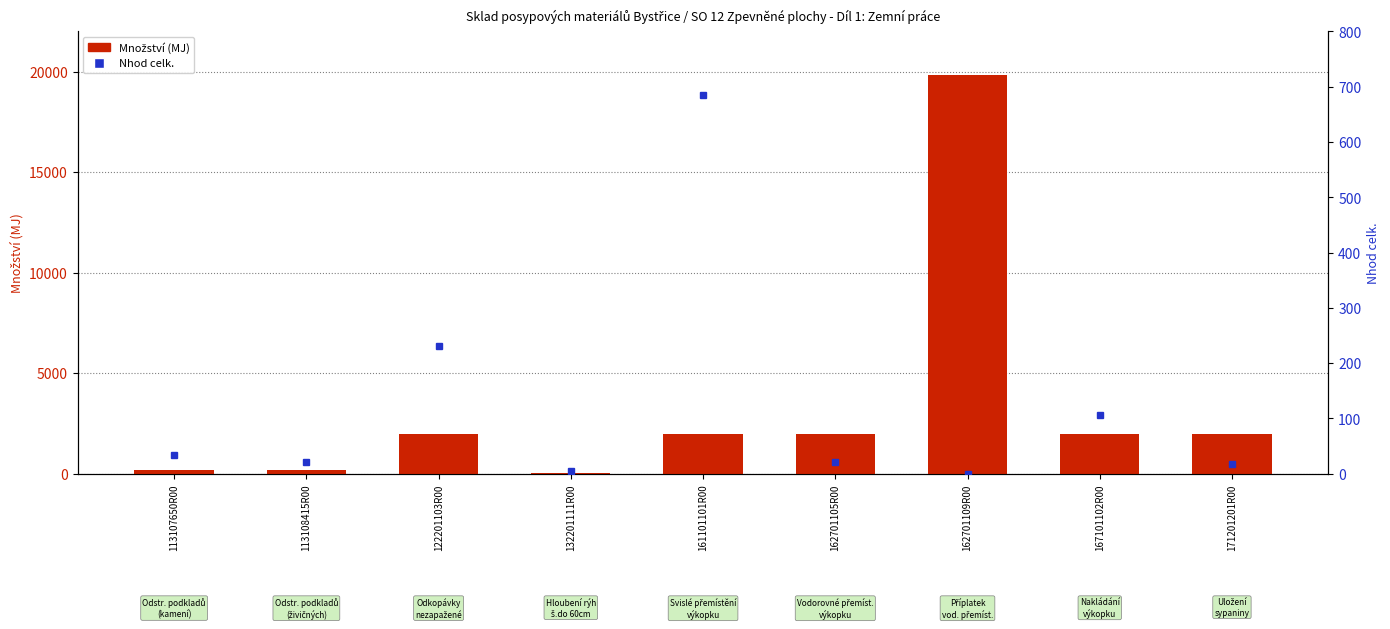

Which has a higher value, 162701109R00 or 113108415R00?

162701109R00